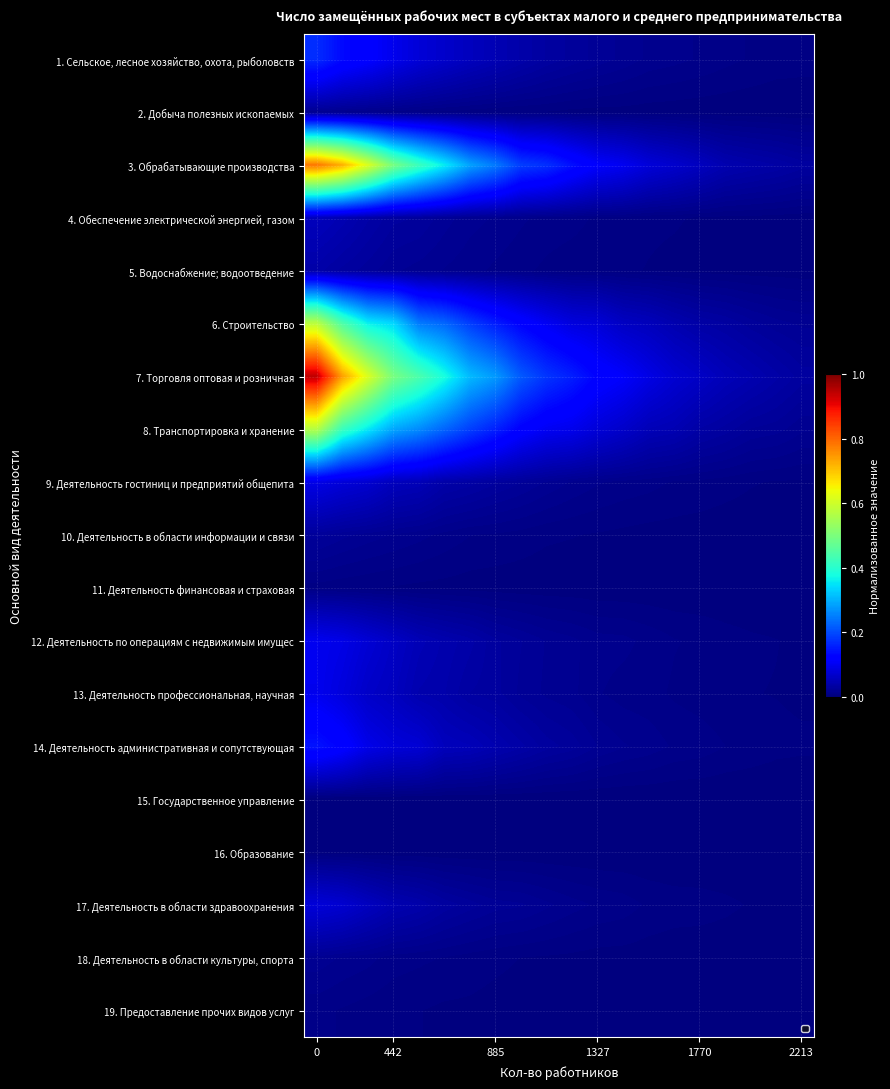

Which category has the lowest value across all series?

19